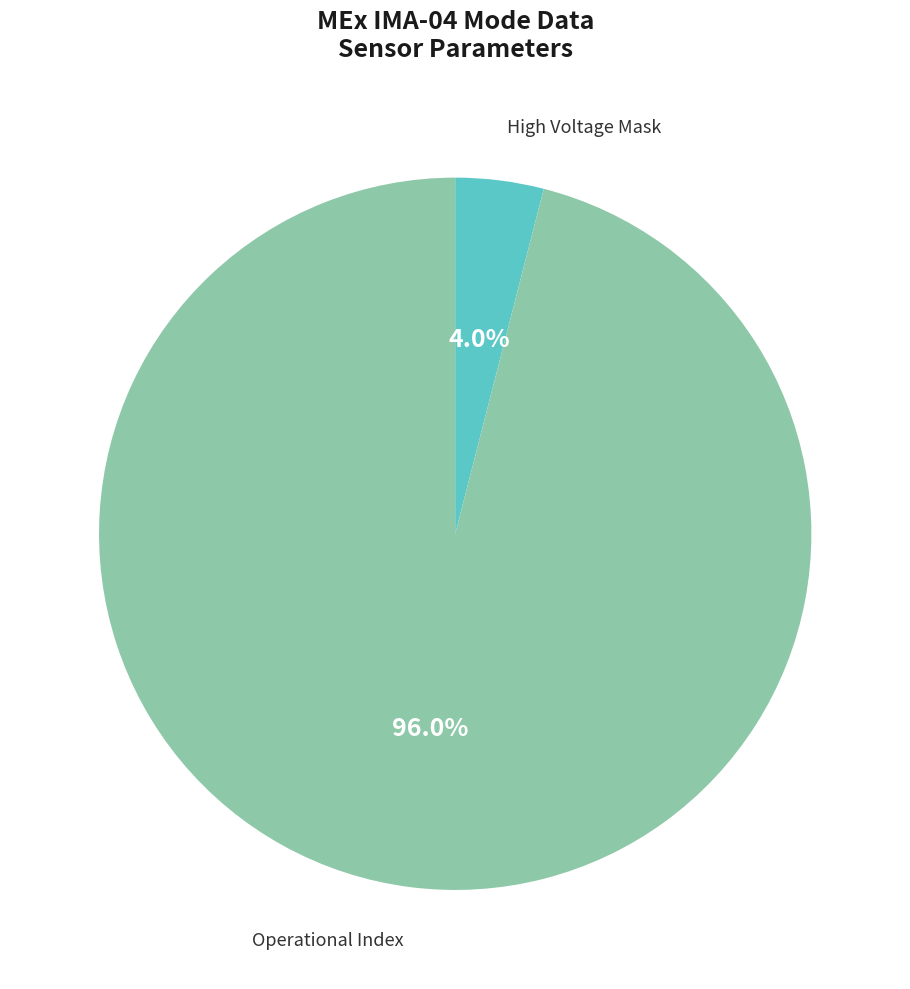

Is there any slice that represents more than half of the pie?

Yes